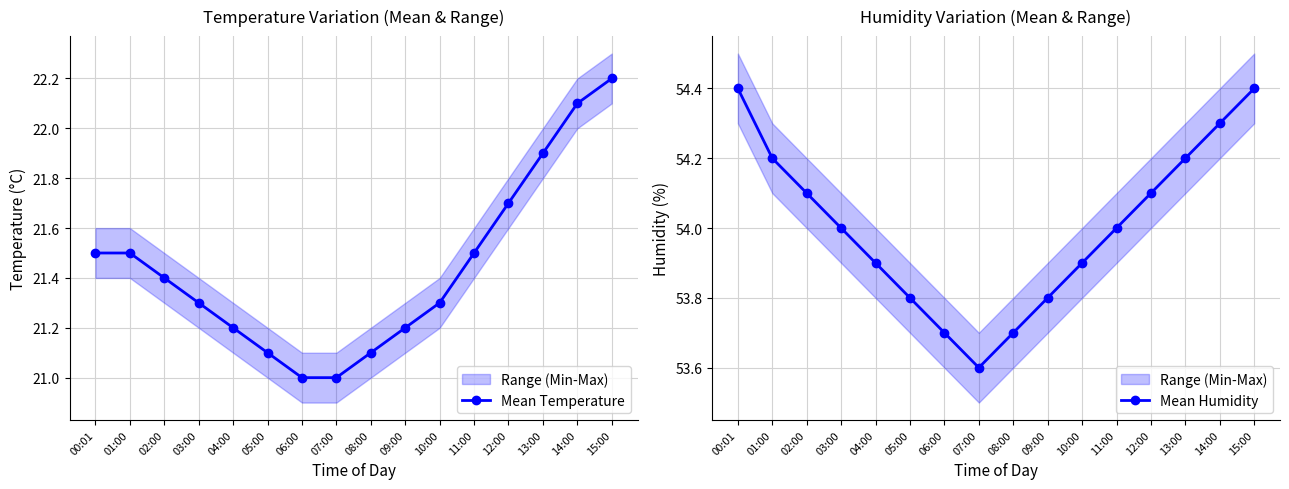

What is the difference between the highest and lowest values at 14:00?

32.2